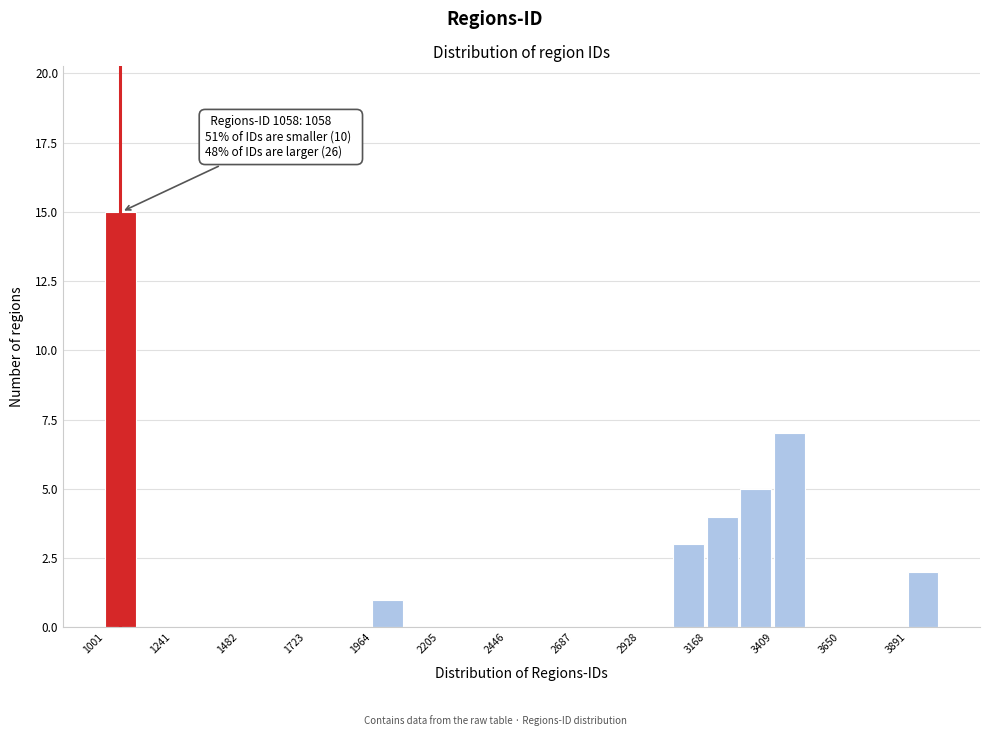

Around what value on the x-axis is the tallest bar? Give the approximate position of its centre, as read against the axis.

1050